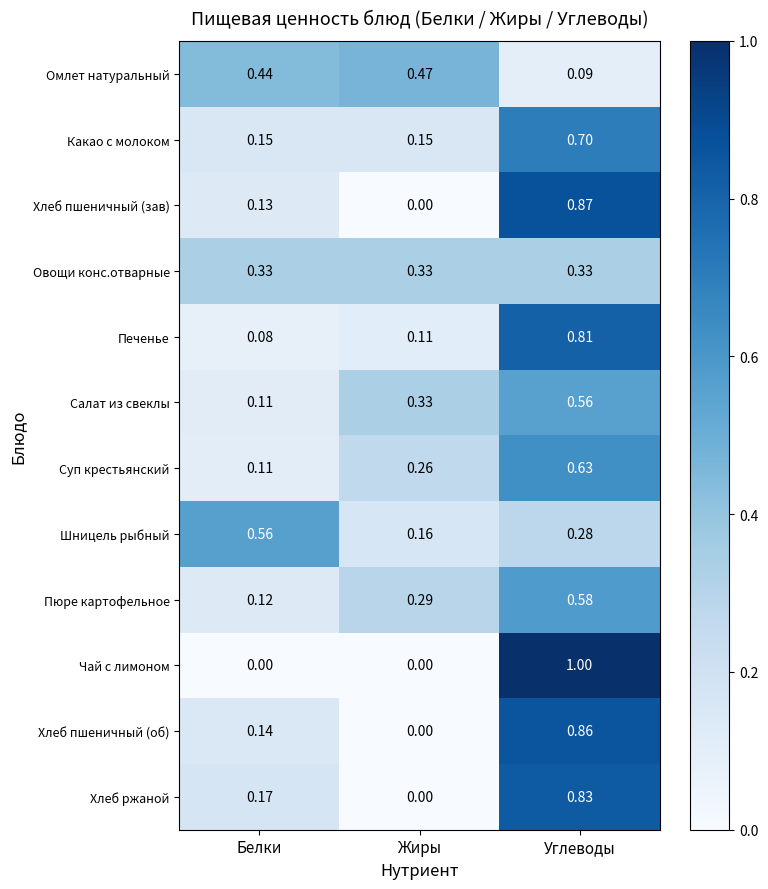

Which series changed the most between Жиры and Углеводы?

Чай с лимоном